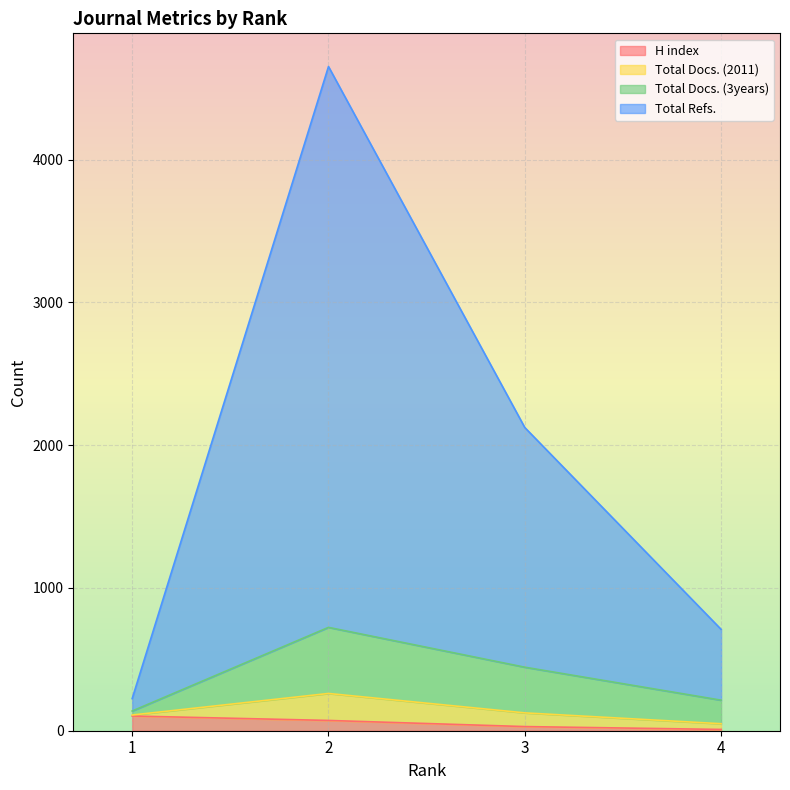

Between 3 and 4, which series saw the biggest shift?

Total Refs.